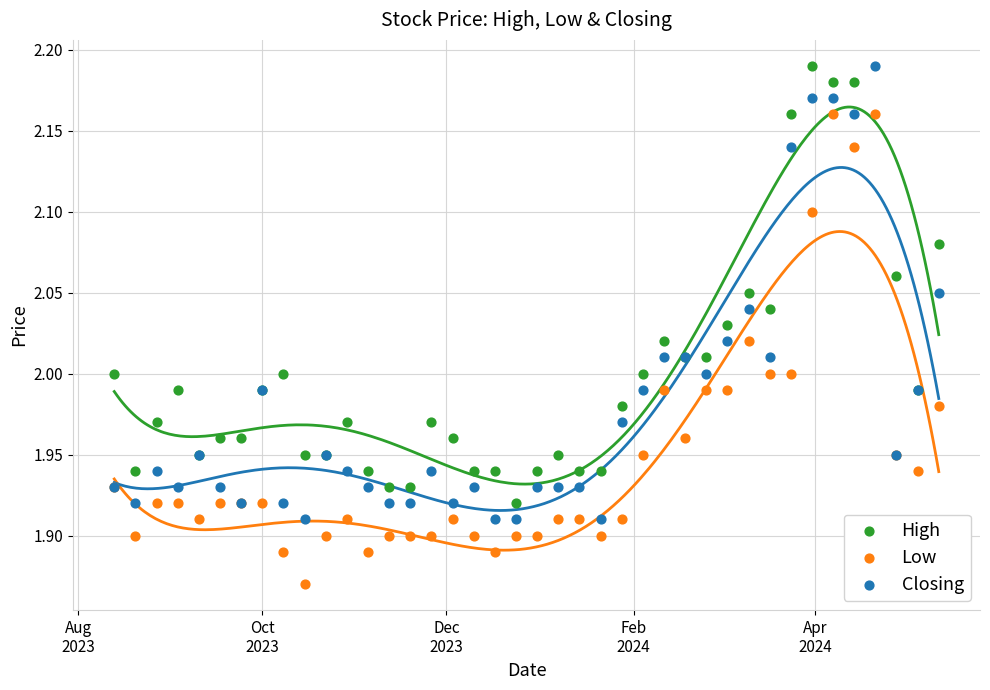

Which series has the largest Y range (max minus min)?

High